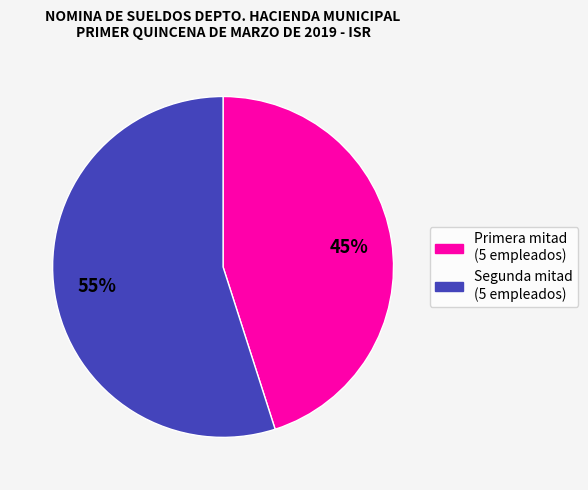

To the nearest percent, what is the difference between the largest and smallest slice percentages?

10%